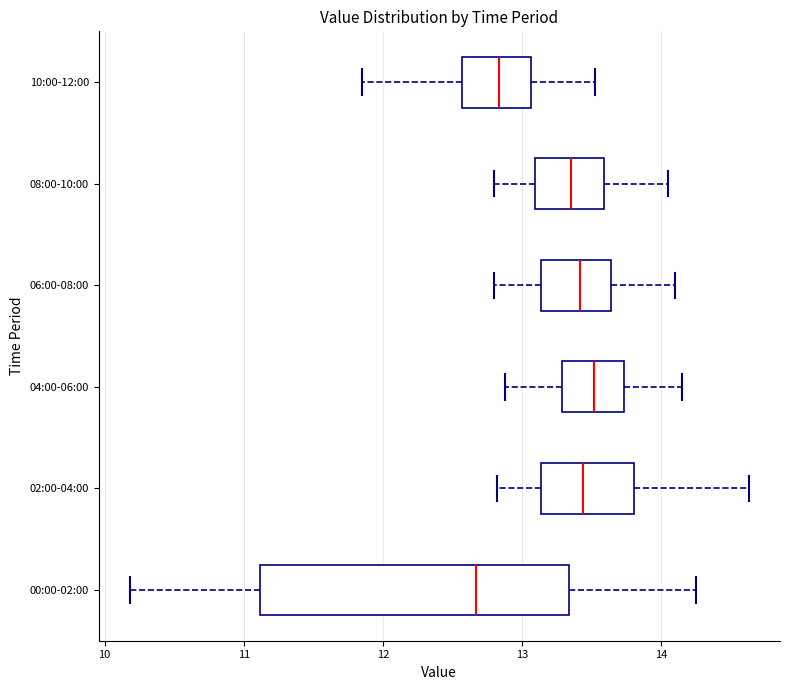

Reading bottom to top, transcribe this box plot: for each box, give where its median line is, the range the box spans, and where its two whiskers end, as read against the x-axis. The values are not printed on the chart, so give them approximately, as read against the axis.

00:00-02:00: median 12.7, box 11.1 to 13.3, whiskers 10.2 to 14.3
02:00-04:00: median 13.4, box 13.1 to 13.8, whiskers 12.8 to 14.6
04:00-06:00: median 13.5, box 13.3 to 13.7, whiskers 12.9 to 14.2
06:00-08:00: median 13.4, box 13.1 to 13.6, whiskers 12.8 to 14.1
08:00-10:00: median 13.4, box 13.1 to 13.6, whiskers 12.8 to 14.1
10:00-12:00: median 12.8, box 12.6 to 13.1, whiskers 11.9 to 13.5